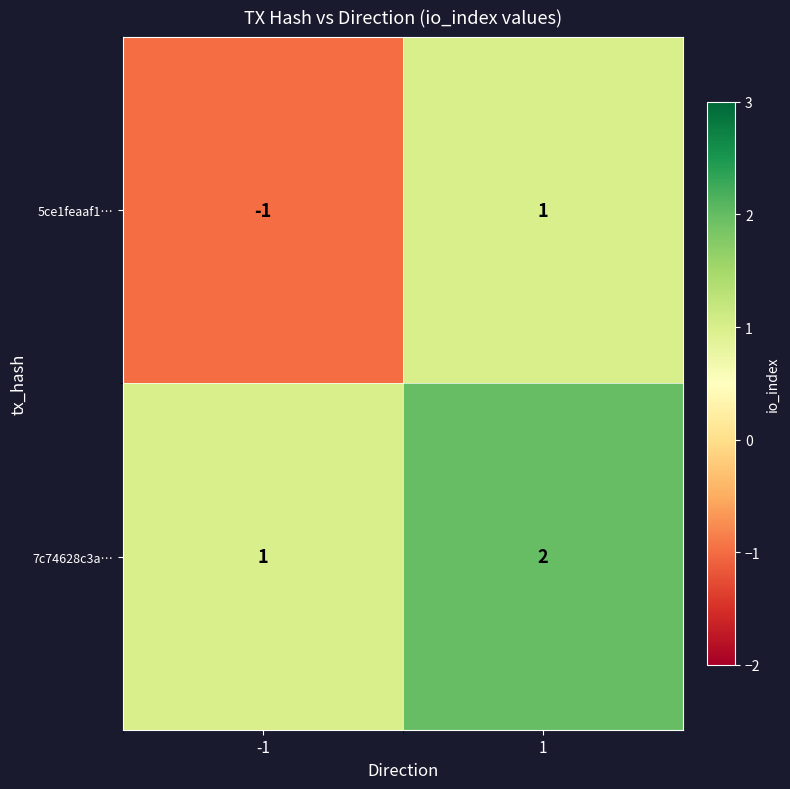

Between -1 and 1, which series saw the biggest shift?

5ce1feaaf1…